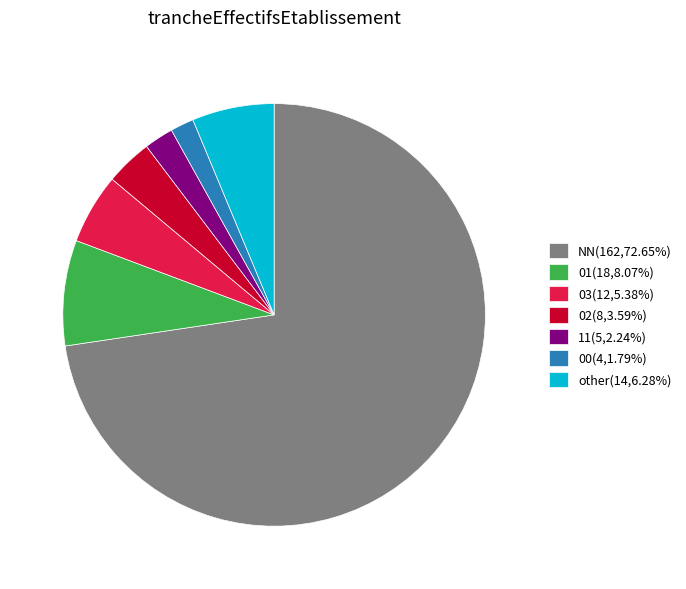

Is 11(5,2.24%) the majority of the pie?

No